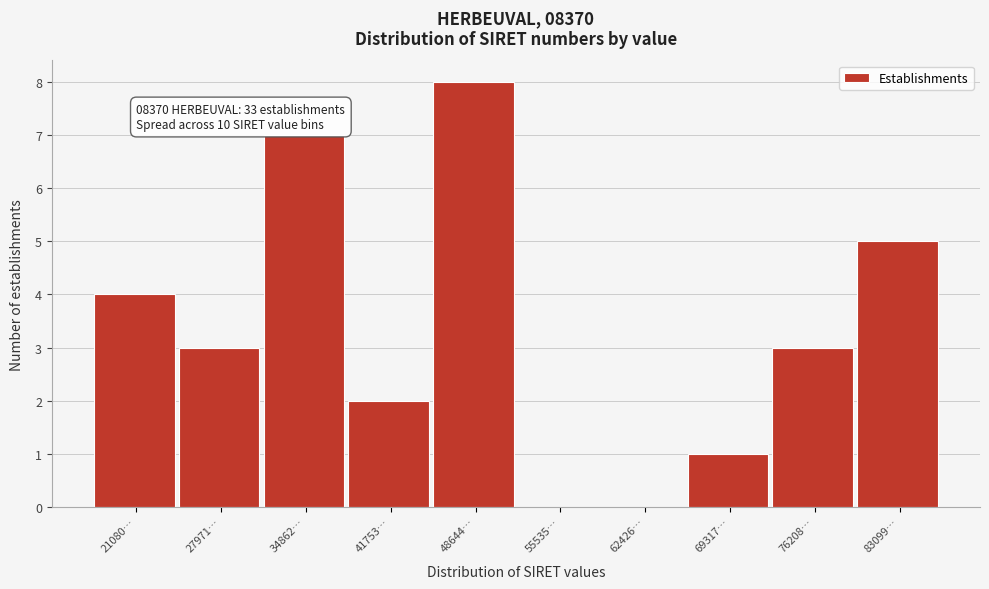

Reading right to left, extract all data points from this chart.

83099…=5	76208…=3	69317…=1	62426…=0	55535…=0	48644…=8	41753…=2	34862…=7	27971…=3	21080…=4